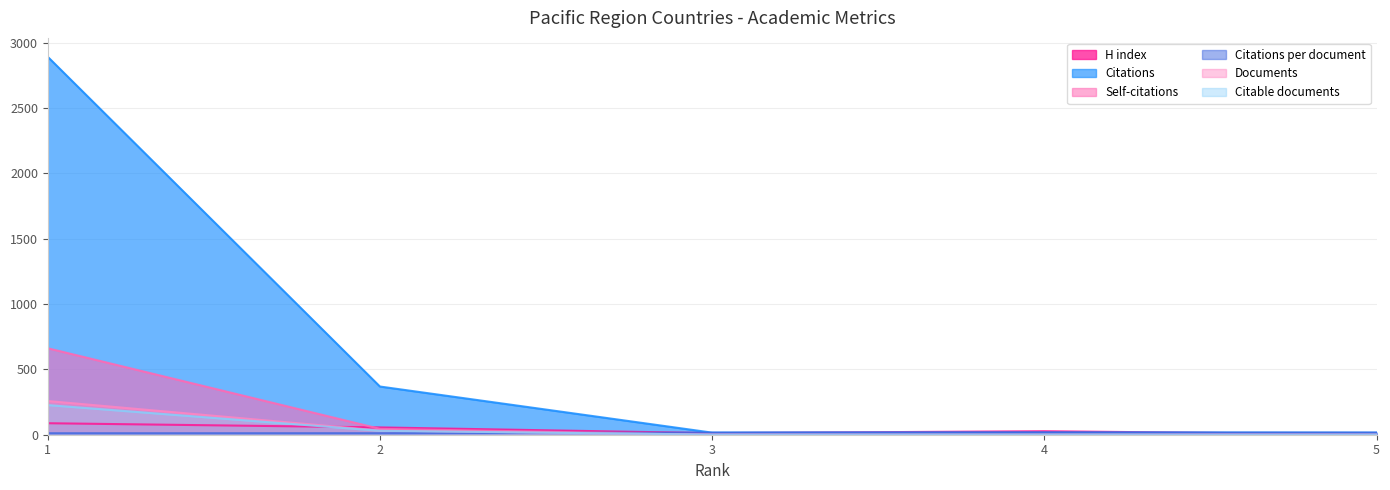

What value does the Citations series have at 3?

16.0